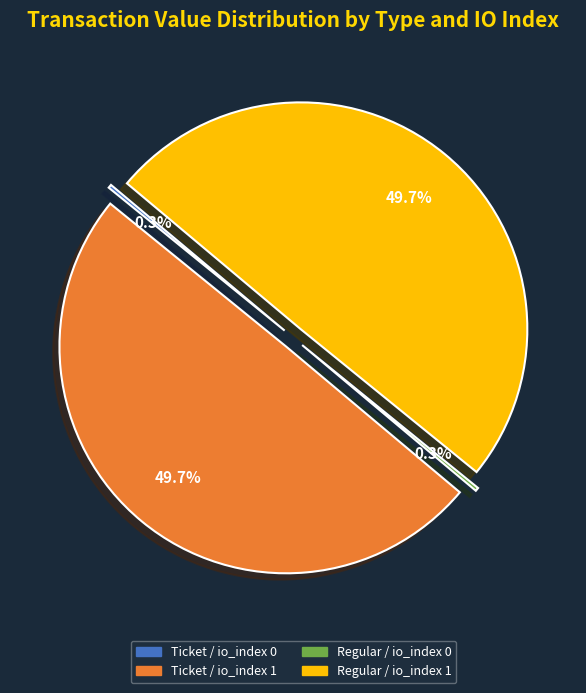

Approximately how many times larger is the value at Ticket / io_index 1 compared to Regular / io_index 1?

1.0